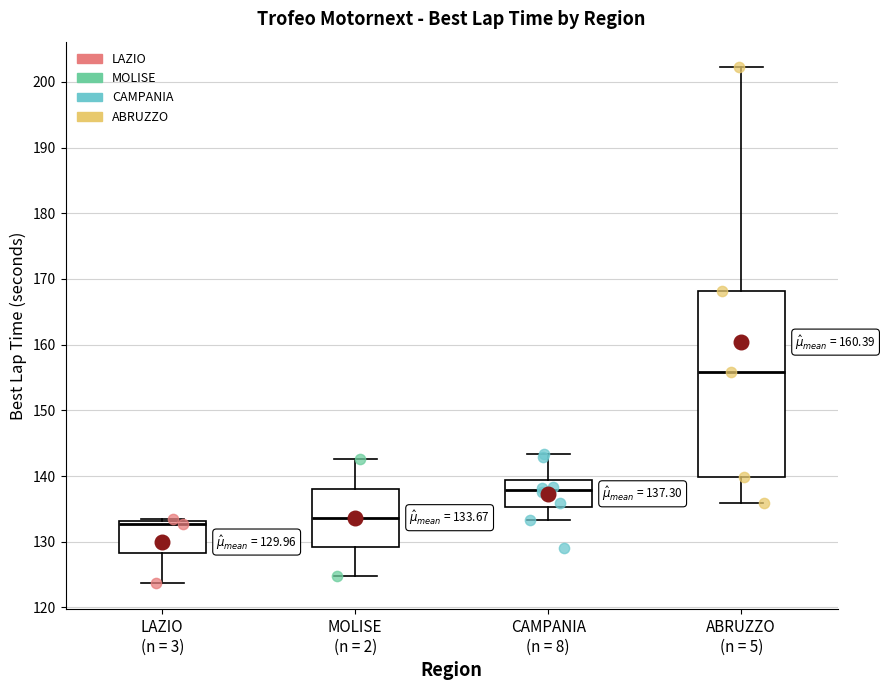

Comparing the boxes themselves (not the whiskers), which one is the tallest?

ABRUZZO (n = 5)